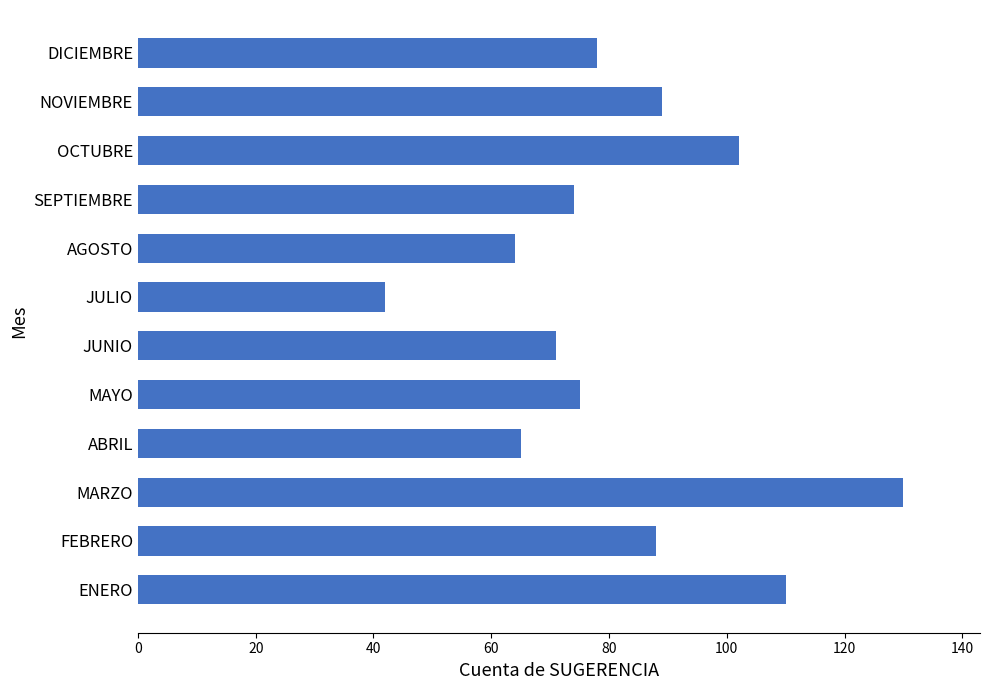

What is the average value?

82